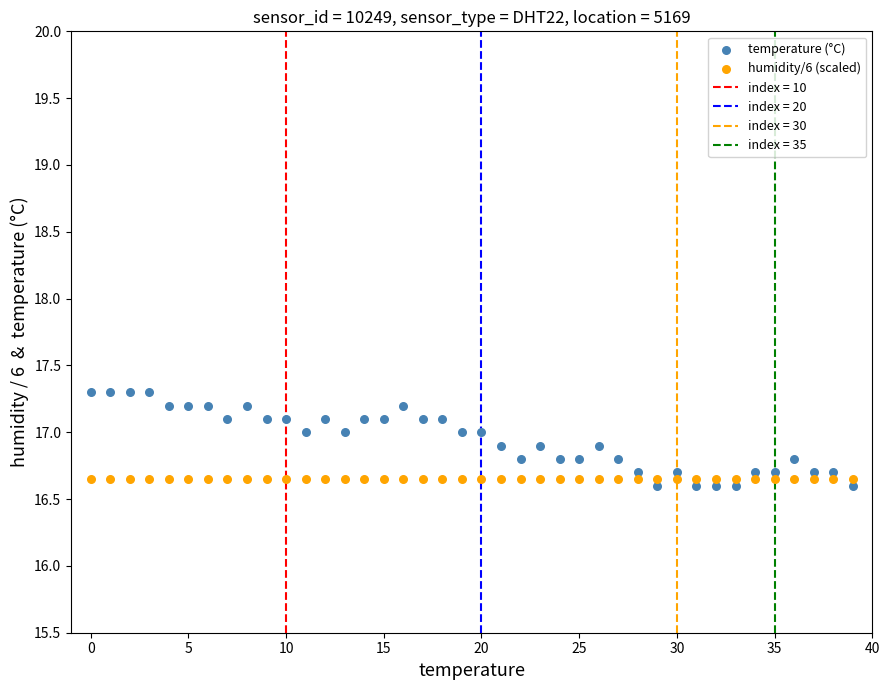

Which series contains the highest Y value?

temperature (°C)